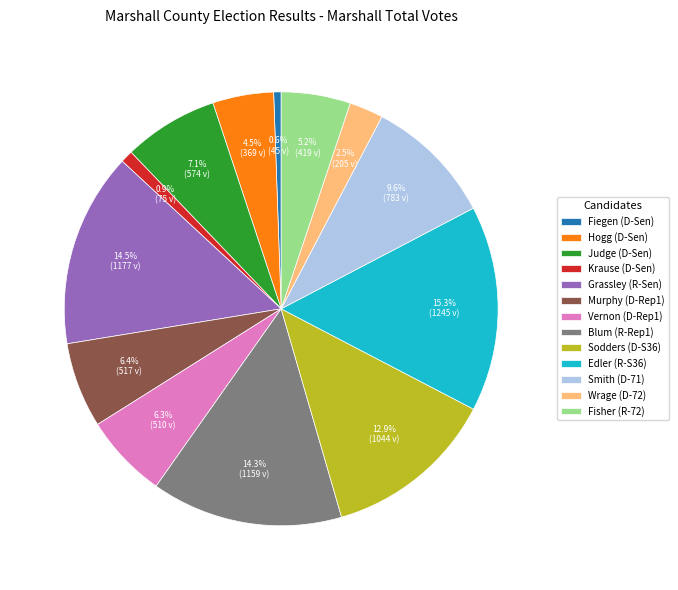

Which slice is the largest?

Edler (R-S36)